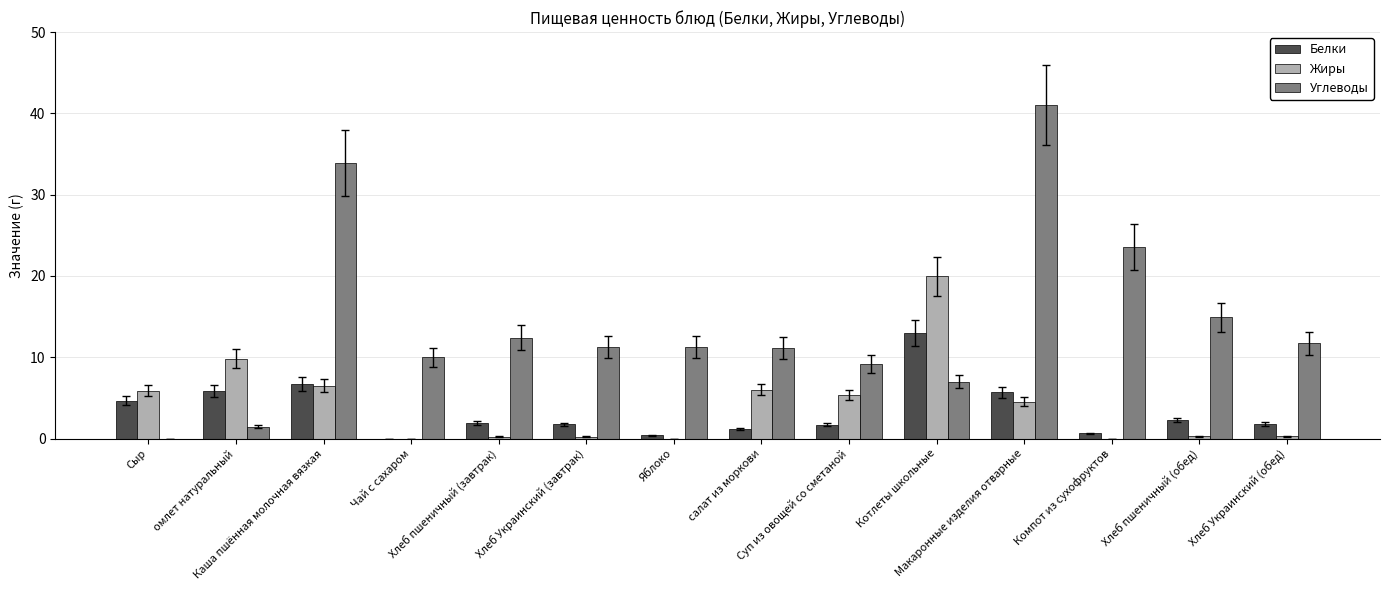

What is the greatest value displayed?

41.0